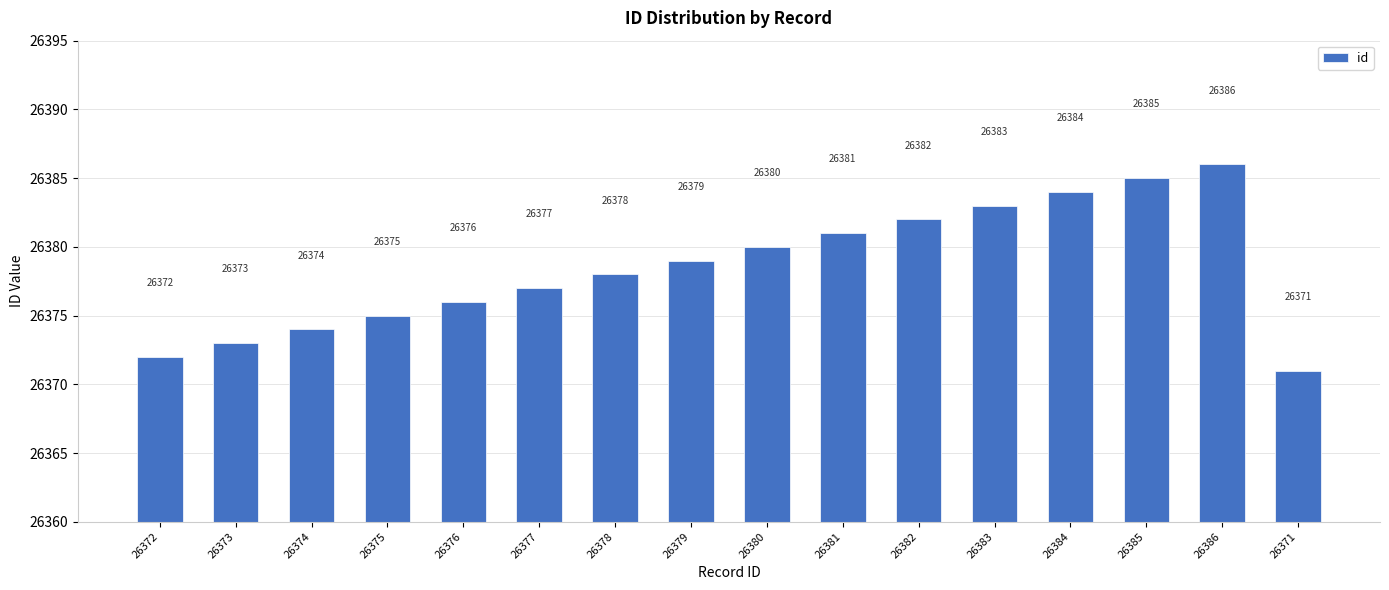

How many data points does each series have?

16